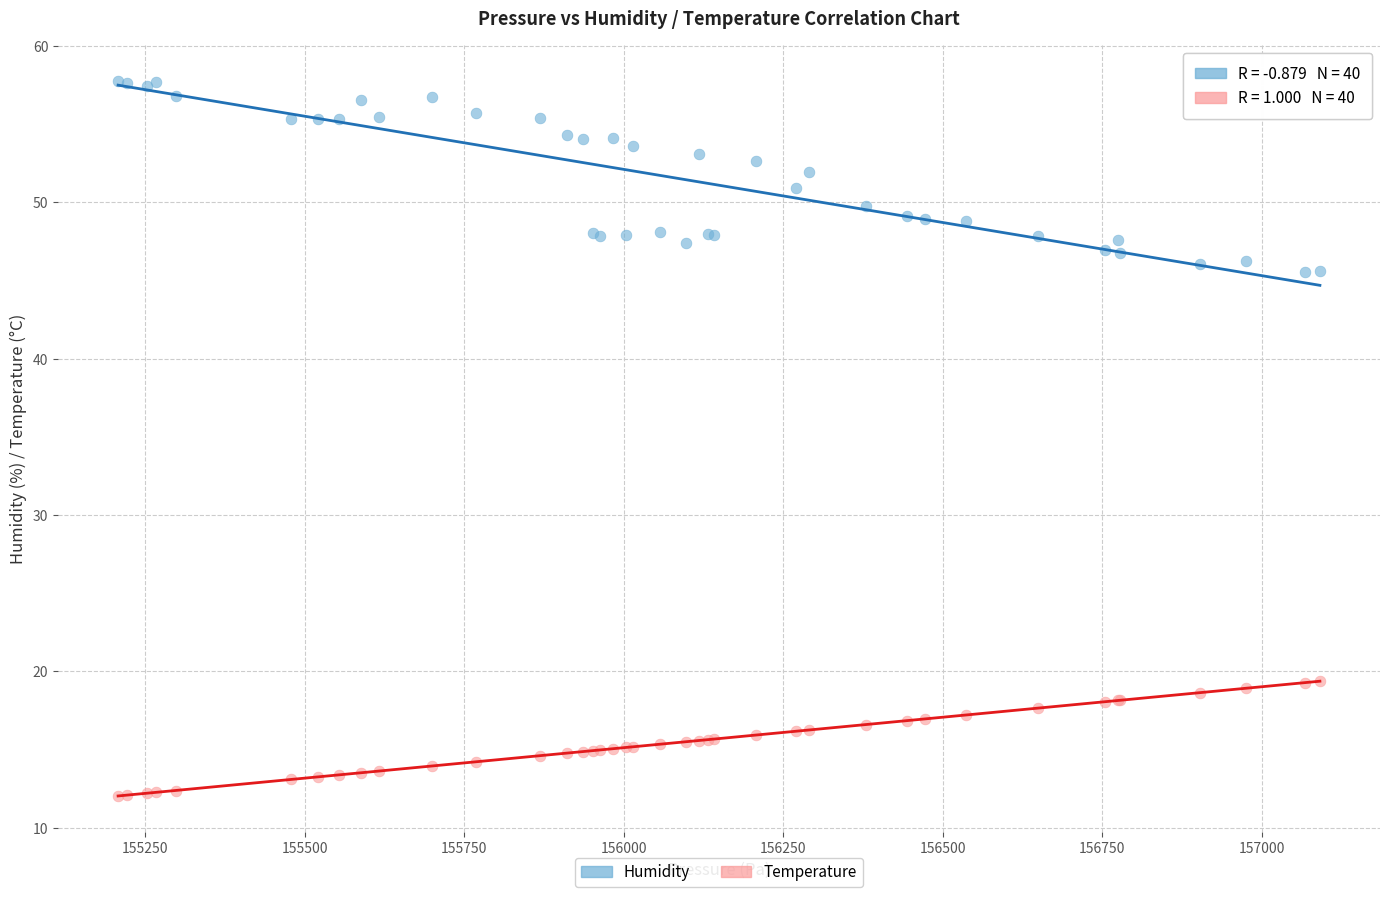

Which series has the largest Y range (max minus min)?

Humidity